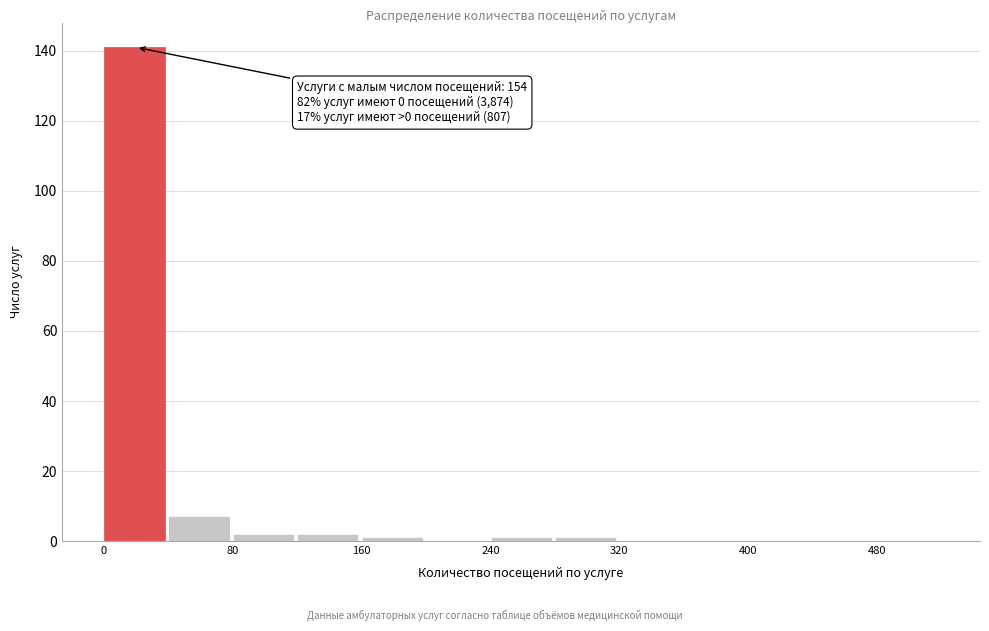

Over which range of the x-axis is the bar tallest?

0 to 40